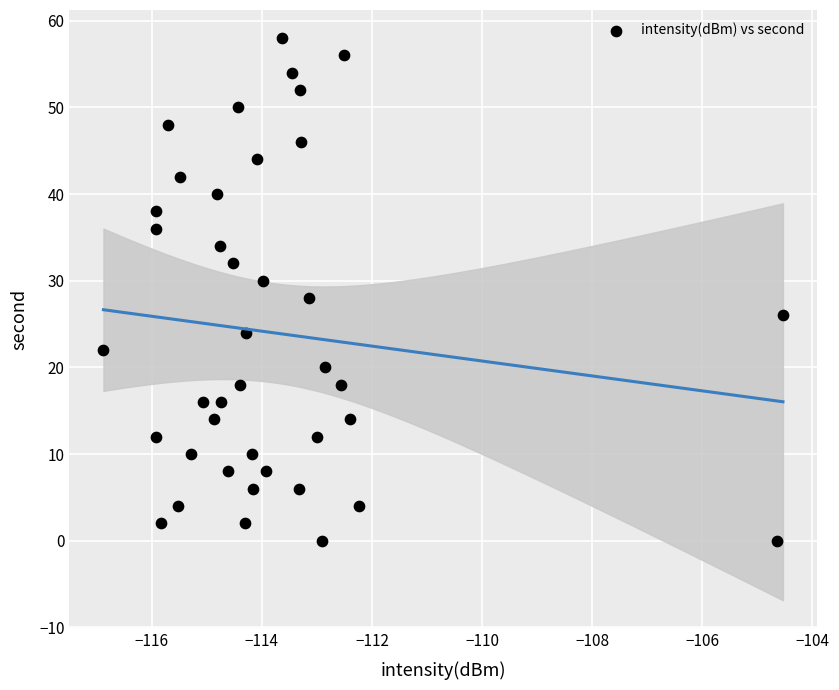

What is the range of Y values (max minus min)?

58